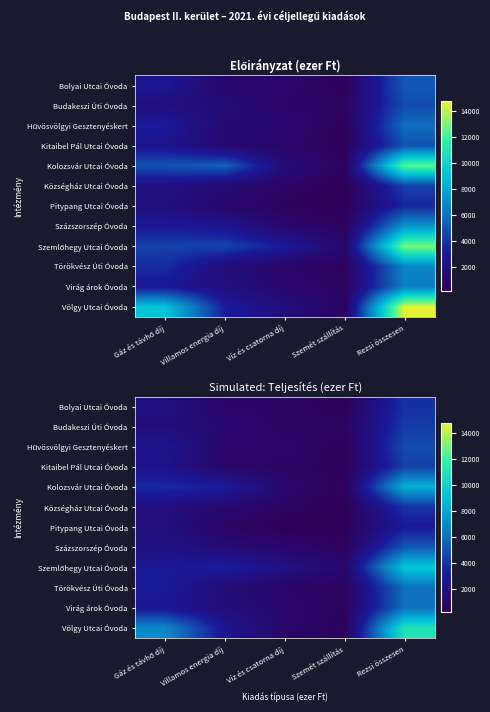

Between Gáz és távhő díj and Víz és csatorna díj, which is larger?

Gáz és távhő díj